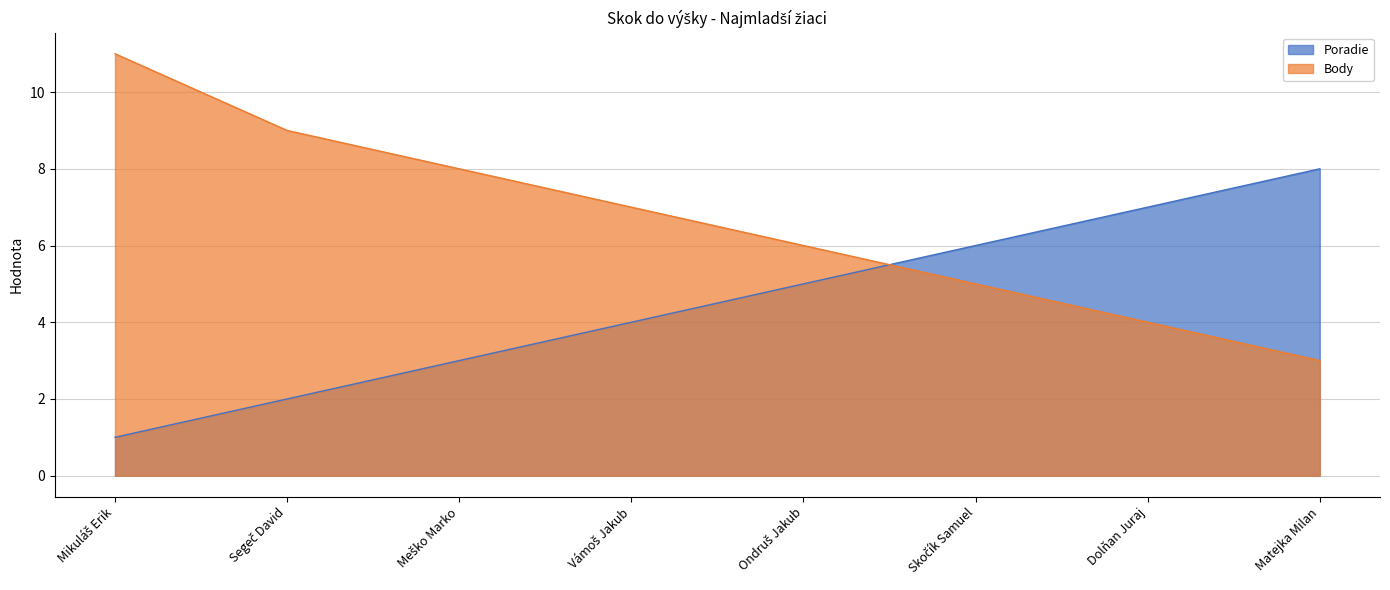

What position from the left is Meško Marko?

3